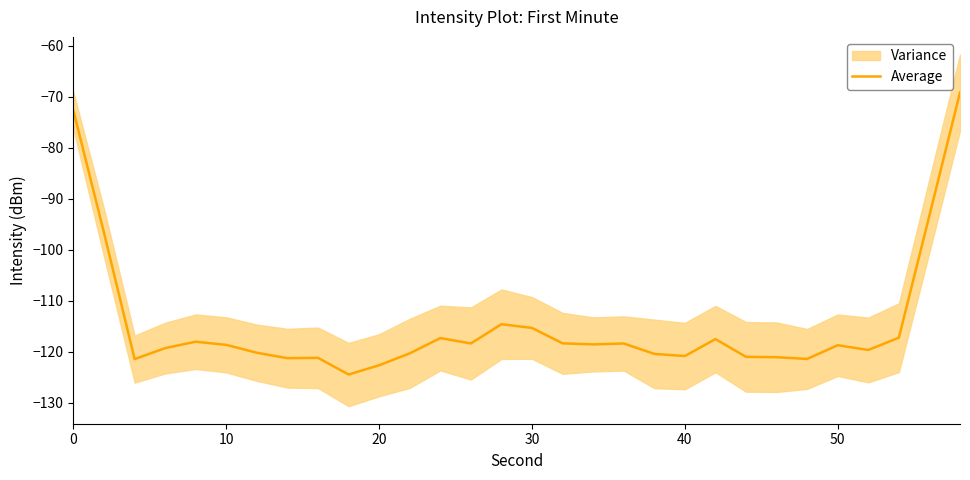

What is the smallest value displayed?

-124.4